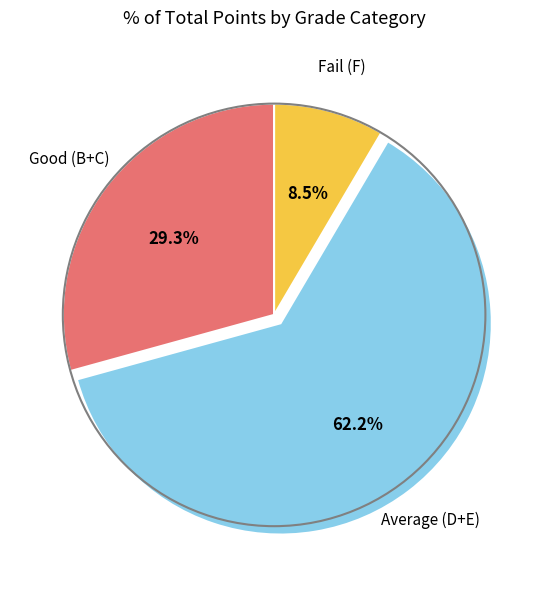

Is there a majority slice in this chart?

Yes